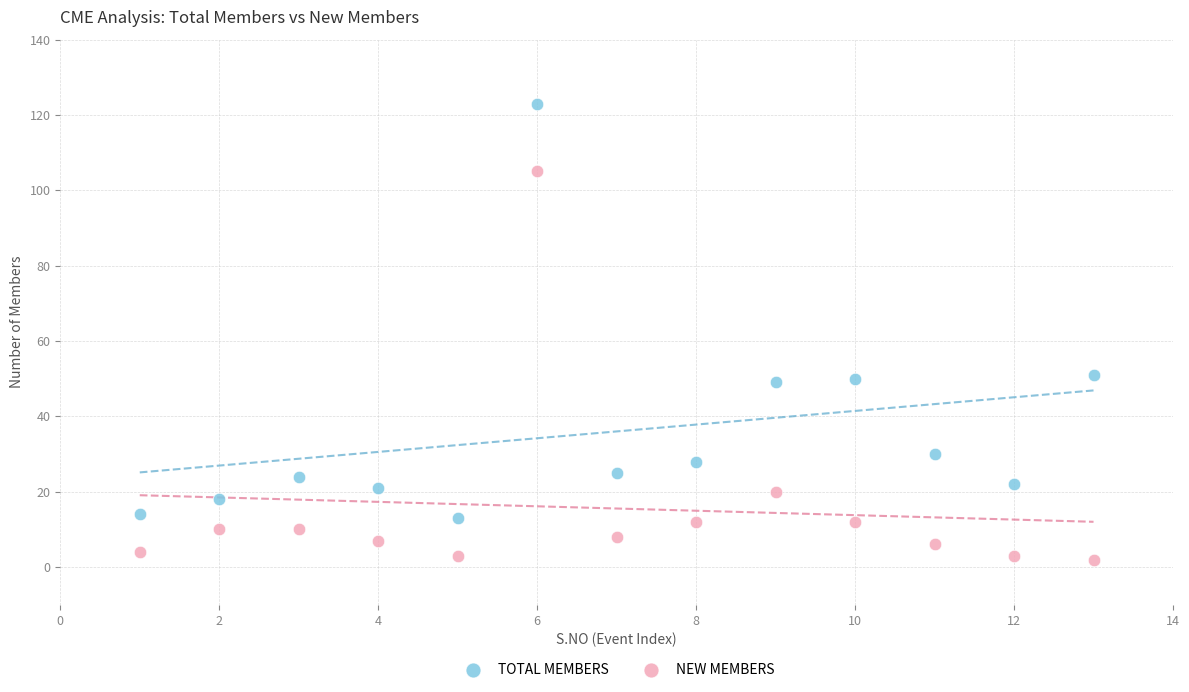

Across all data points, what is the range of Y values (max minus min)?

121